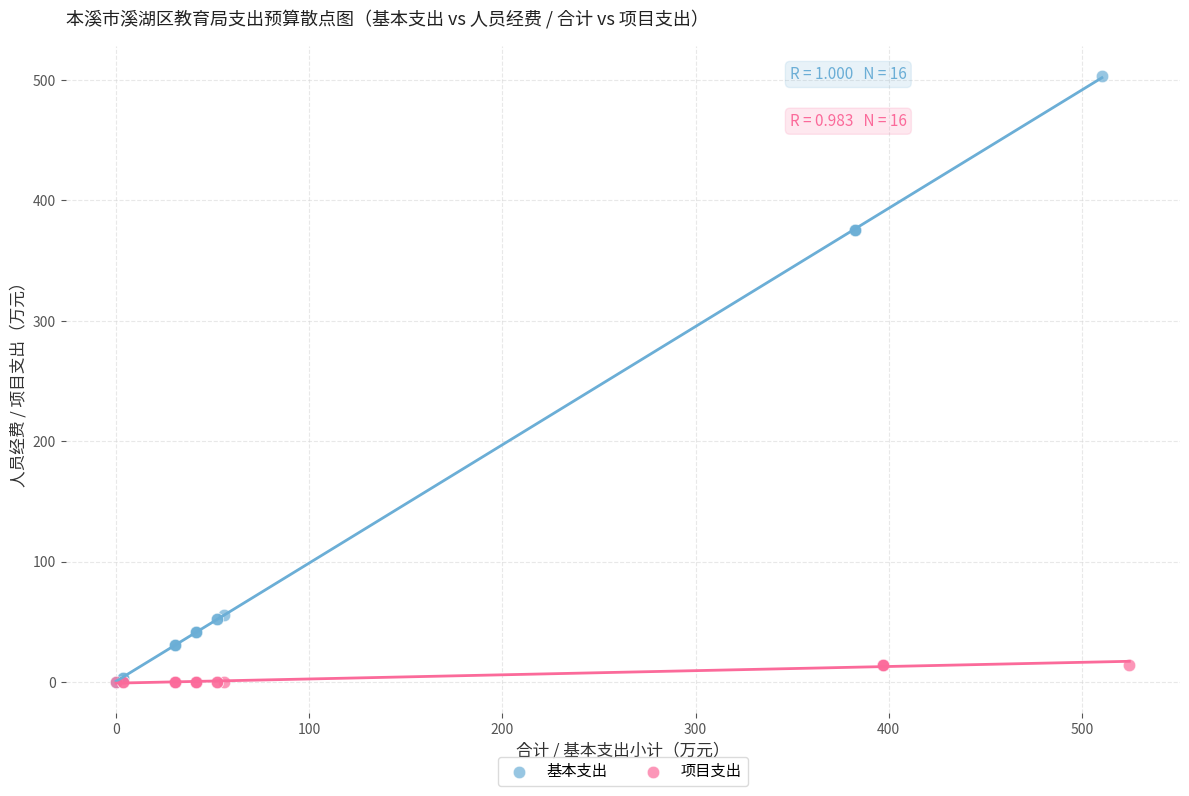

What are all the series names shown in the legend?

基本支出, 项目支出